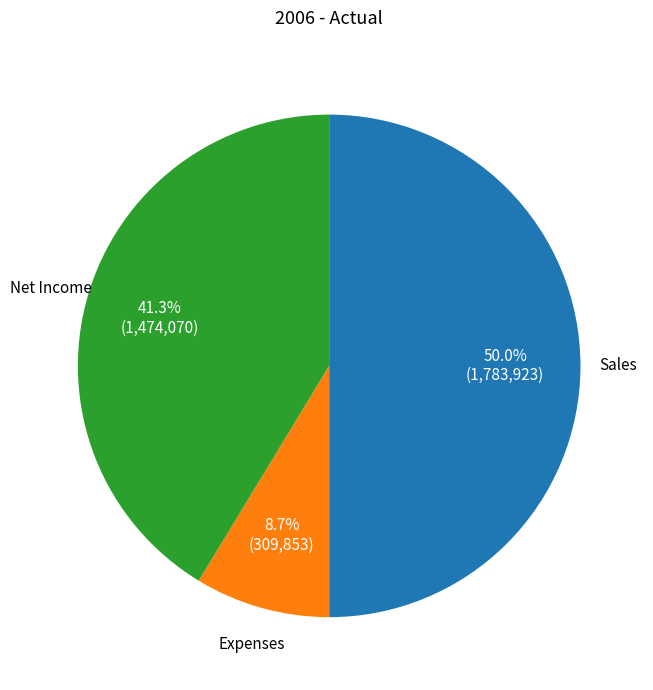

Rank the categories by value from highest to lowest.

Sales, Net Income, Expenses